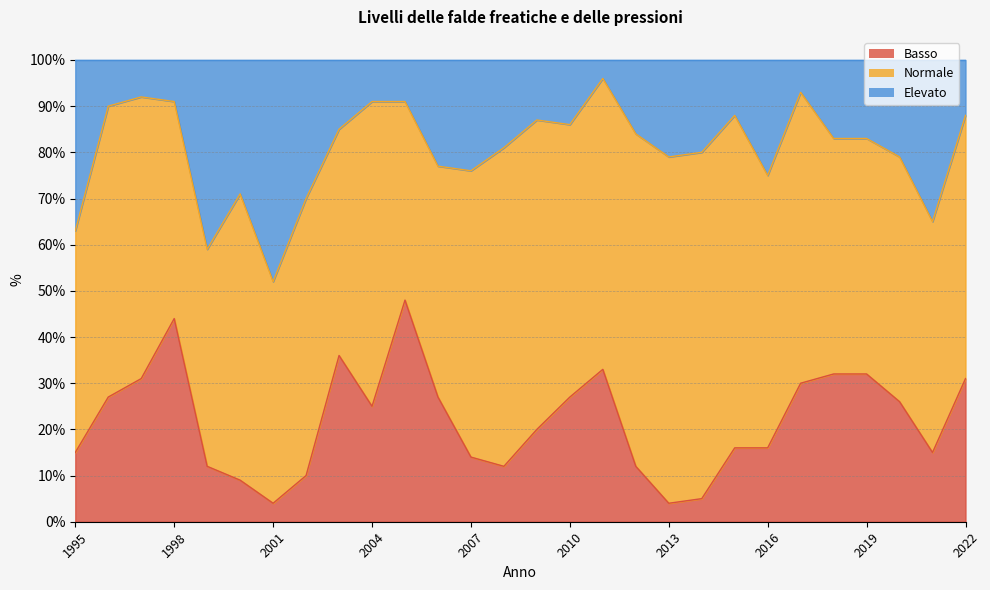

What is the sum of the Elevato values at 2015 and 2014?

168